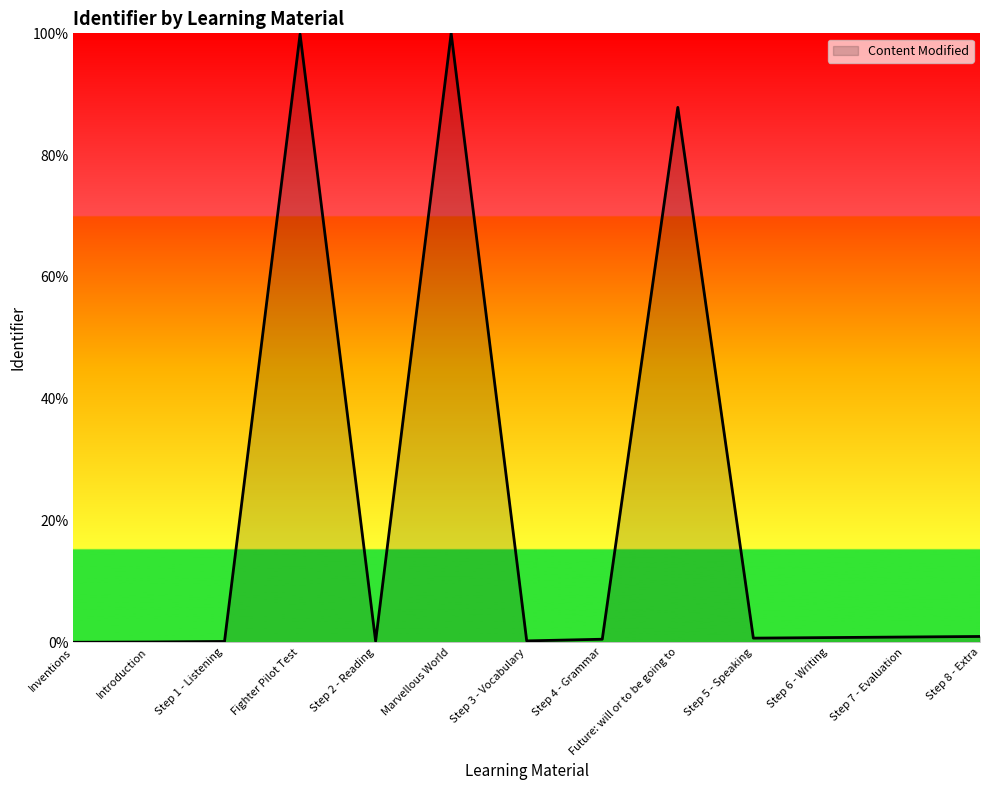

How many lines are shown in the chart?

1